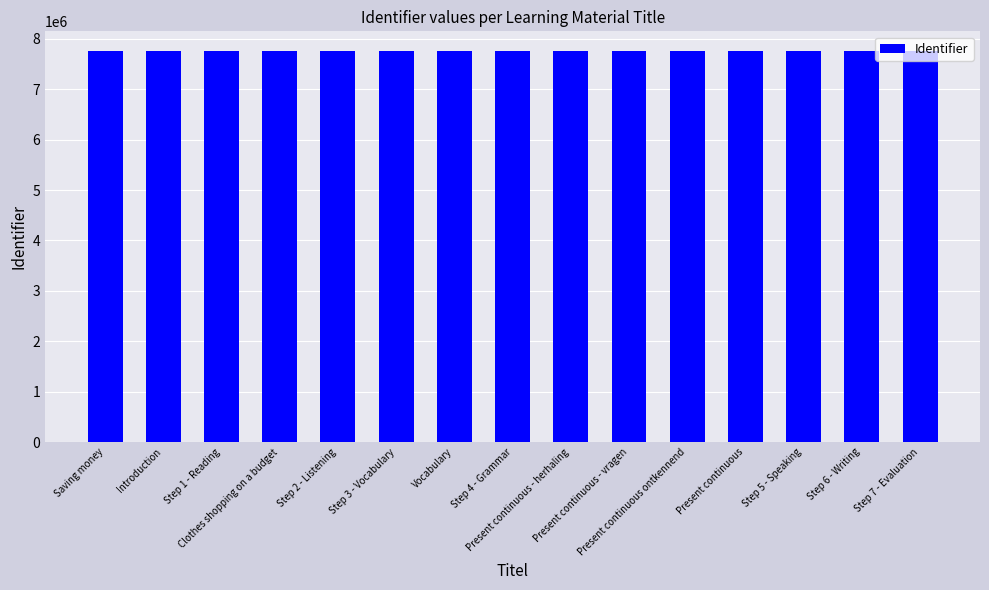

The value at Step 2 - Listening is 7762750. True or false?

True